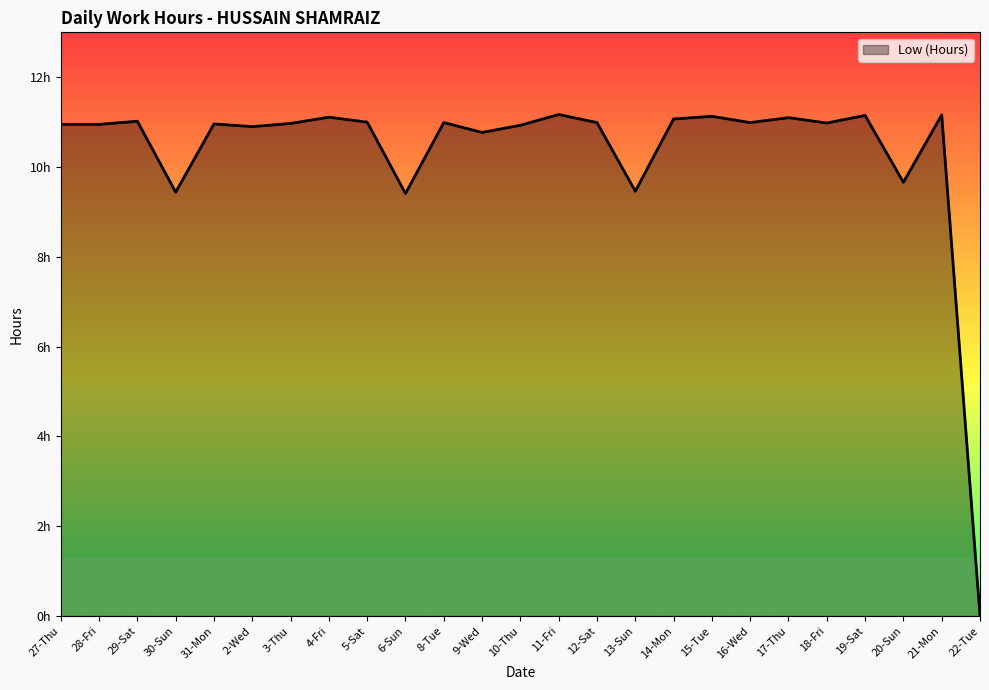

What is the ratio of the value at 29-Sat to the value at 2-Wed?

1.0